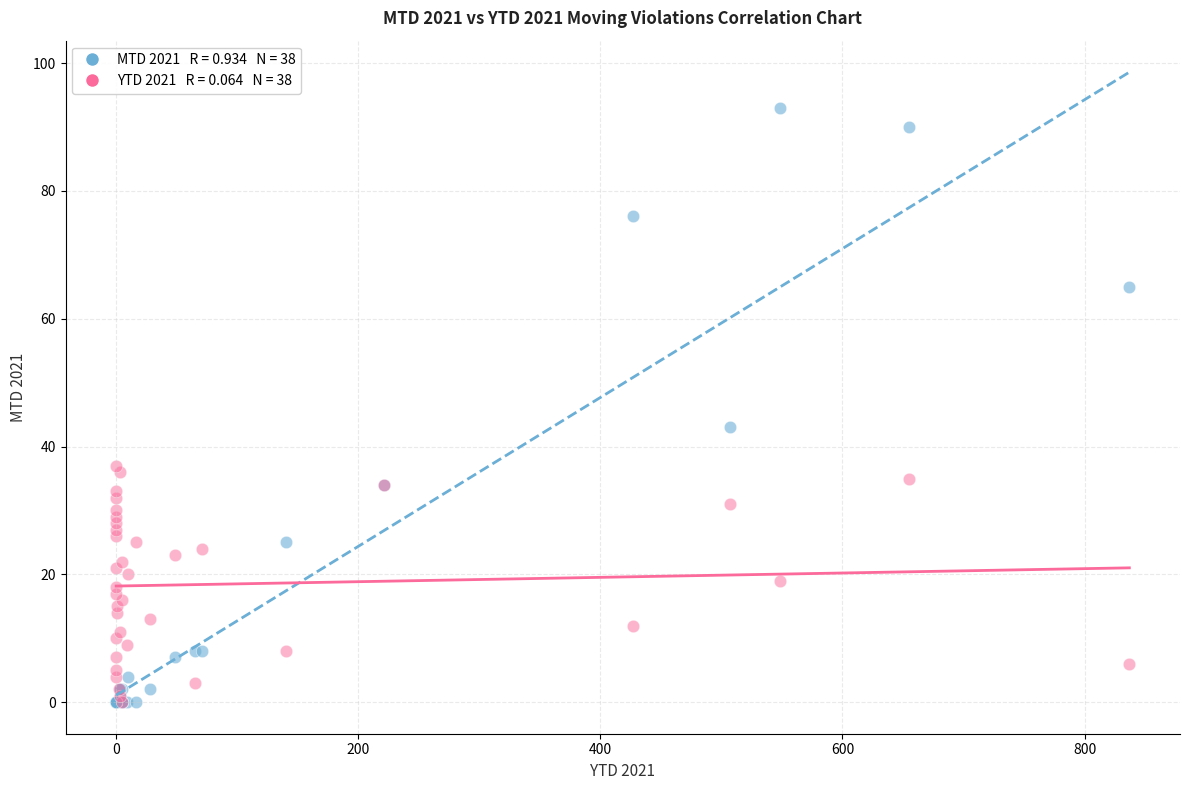

Across all series, what Y value is closest to 46?

43